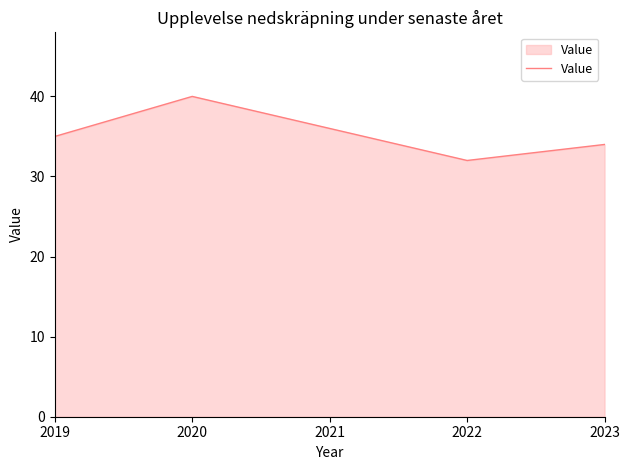

Count the number of data series in this chart.

1